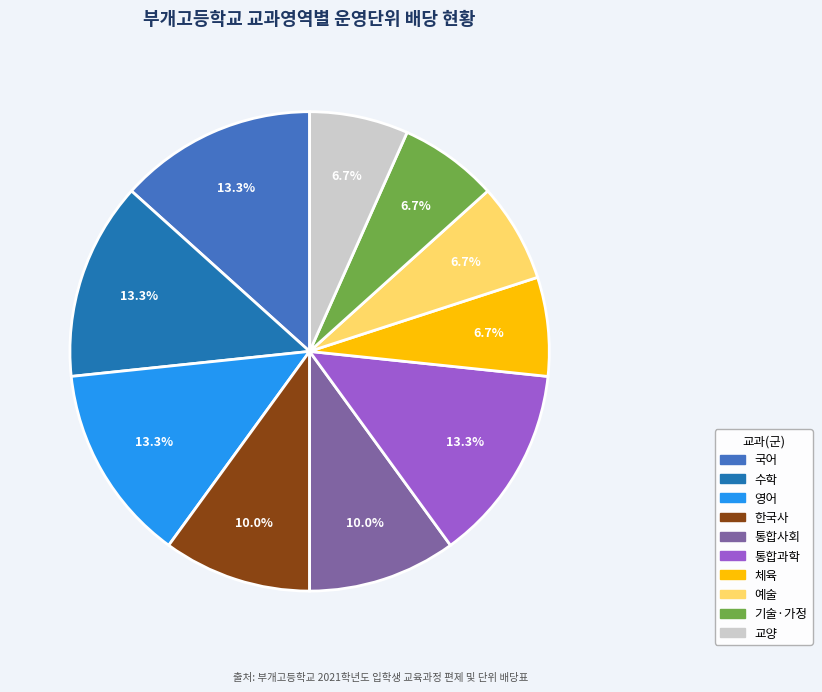

How many slices are in this pie chart?

10